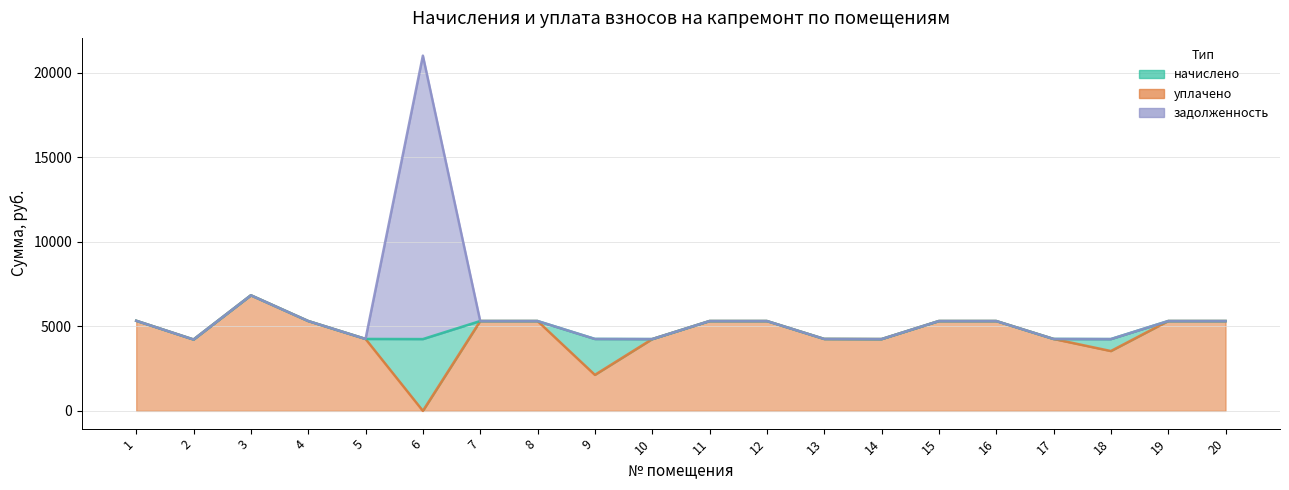

Where is the first local maximum for начислено?

3